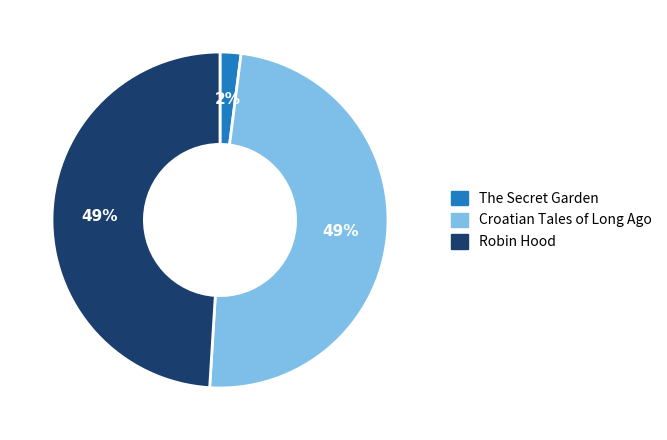

Combined, do The Secret Garden and Robin Hood account for over 50%?

Yes